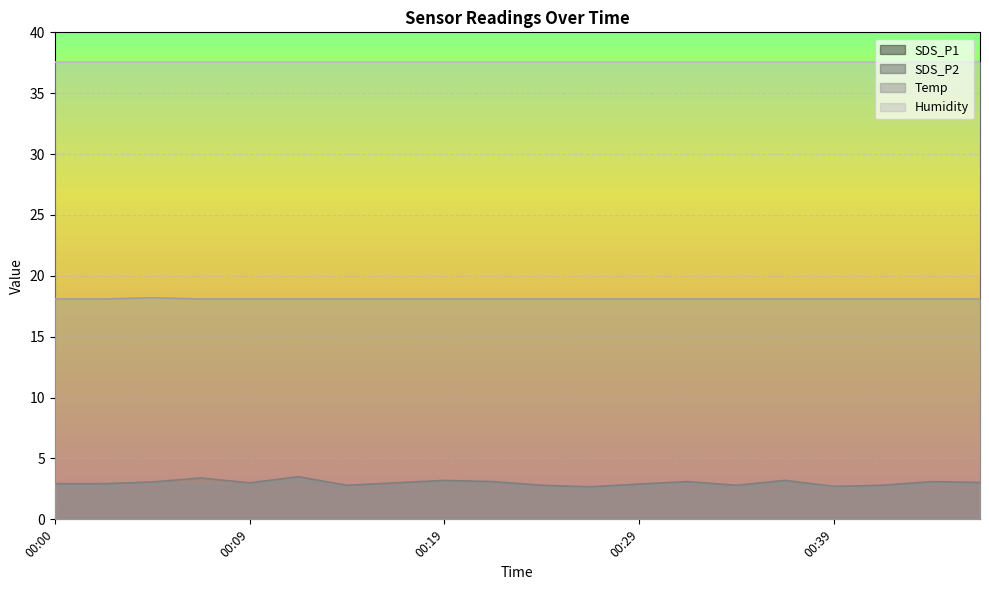

Is it true that SDS_P2 equals 2.9 at 00:43?

True